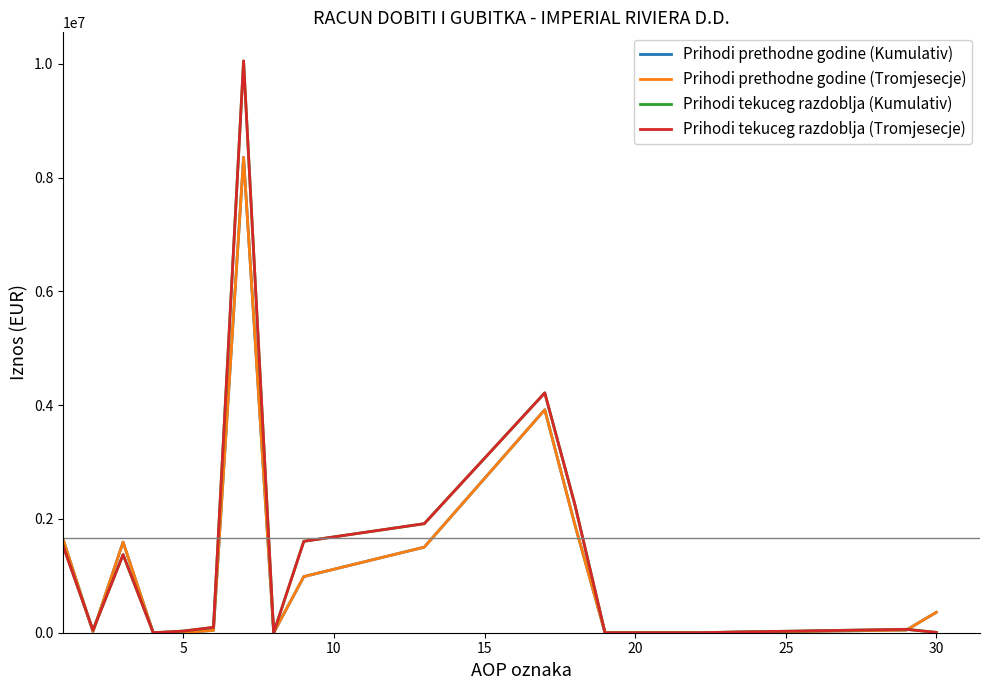

True or false: Prihodi prethodne godine (Tromjesecje) and Prihodi prethodne godine (Kumulativ) cross at least once.

False